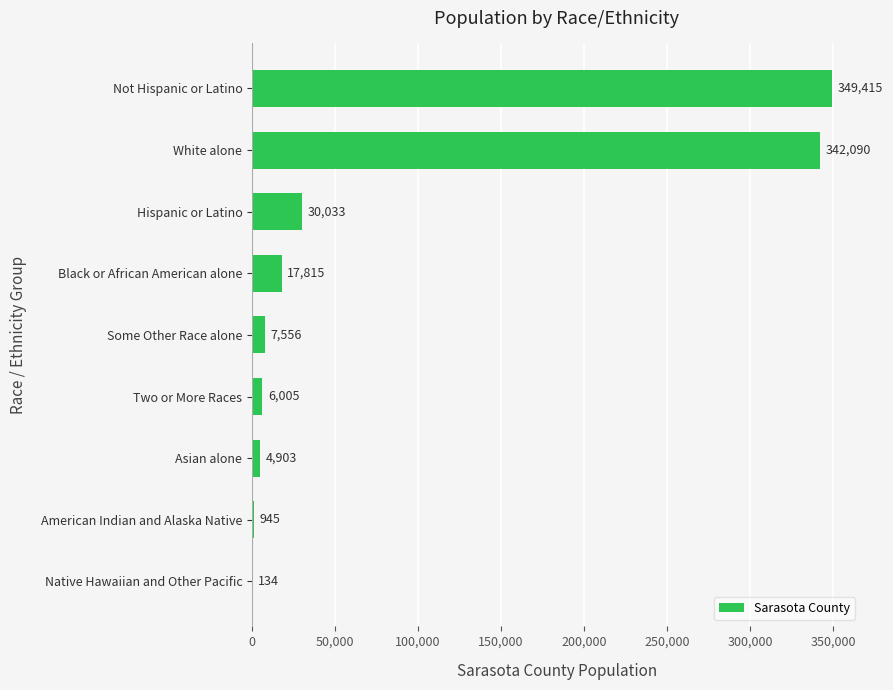

Is it true that the value at Asian alone is 4903?

True